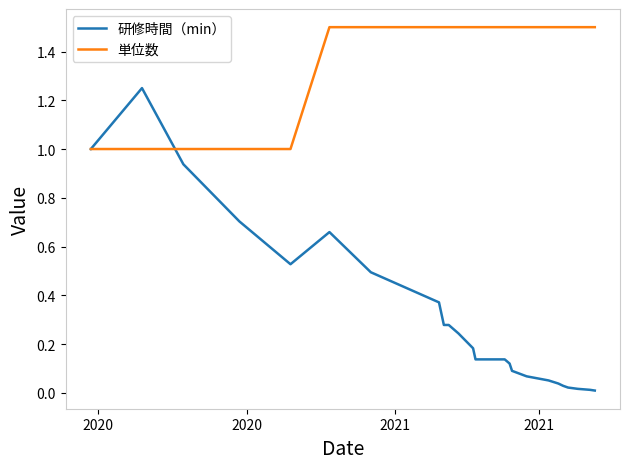

Rank the series by their maximum value, from highest to lowest.

単位数, 研修時間（min）